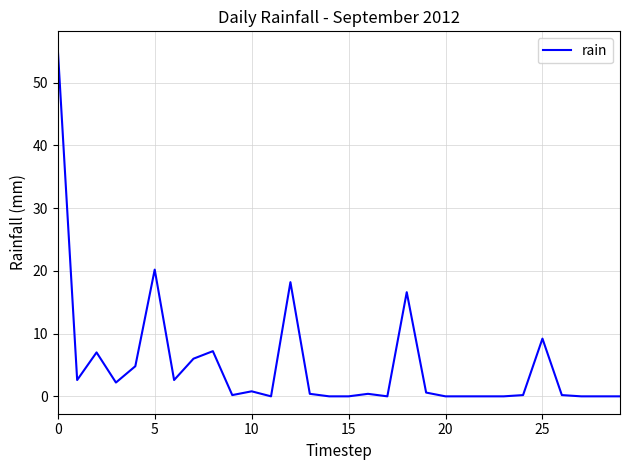

Where is the data nearest to the value 27?

5